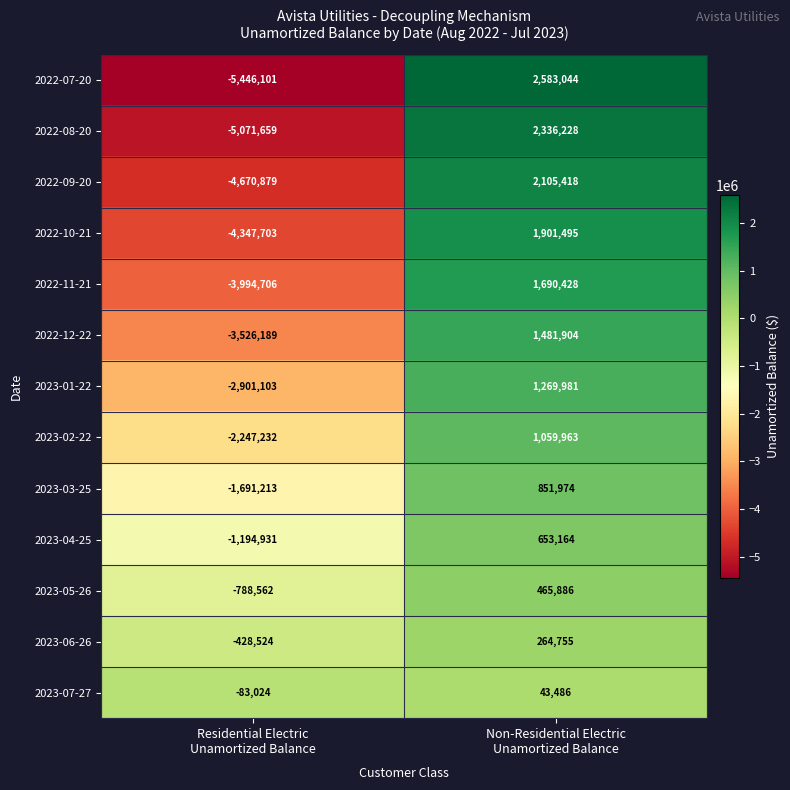

What is the sum of all 2023-07-27 values?

-39538